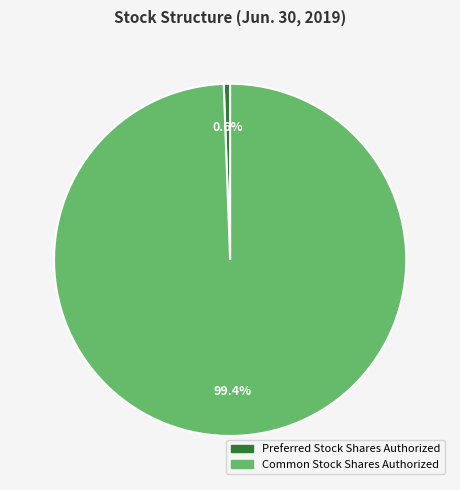

Which slice represents more than half of the pie?

Common Stock Shares Authorized